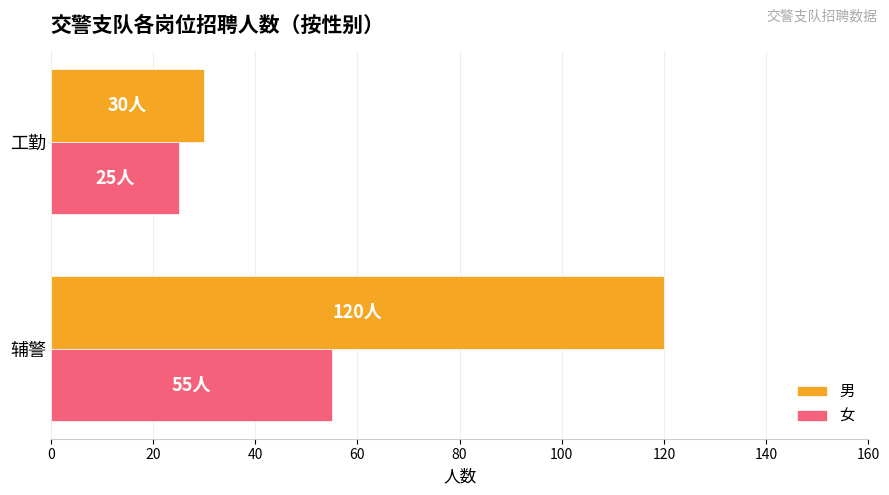

What is the approximate value of 女 at 工勤, to the nearest 5?

25